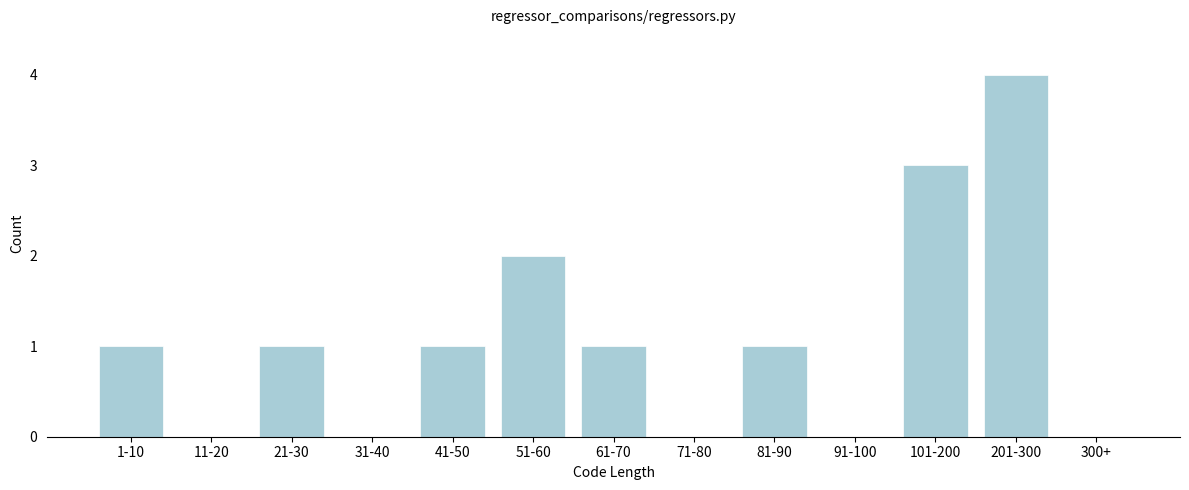

Reading left to right, what are all the values shown in this chart?

1-10=1	11-20=0	21-30=1	31-40=0	41-50=1	51-60=2	61-70=1	71-80=0	81-90=1	91-100=0	101-200=3	201-300=4	300+=0